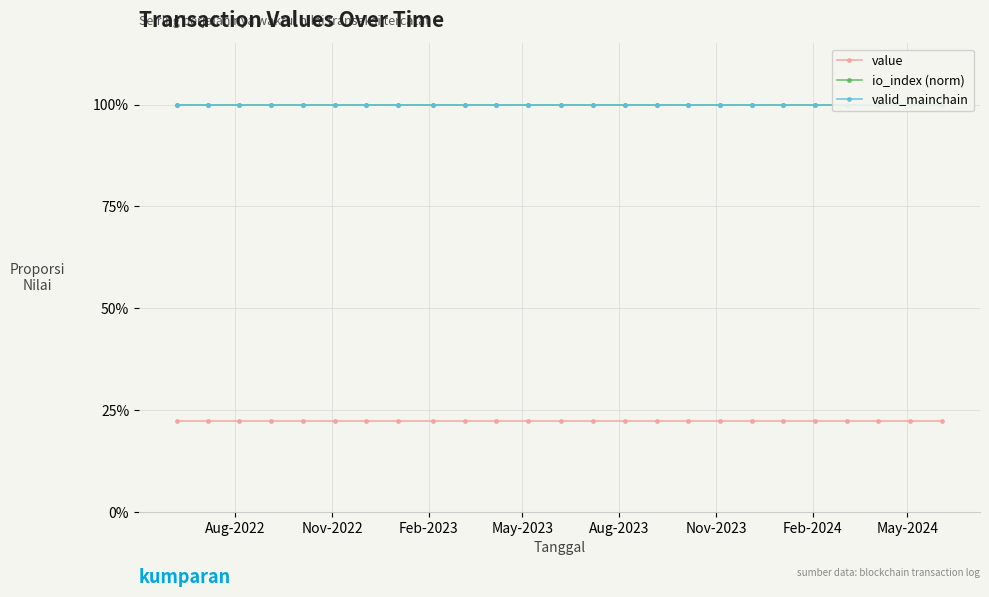

The io_index (norm) series shows 1.0 at Nov-2022. True or false?

True